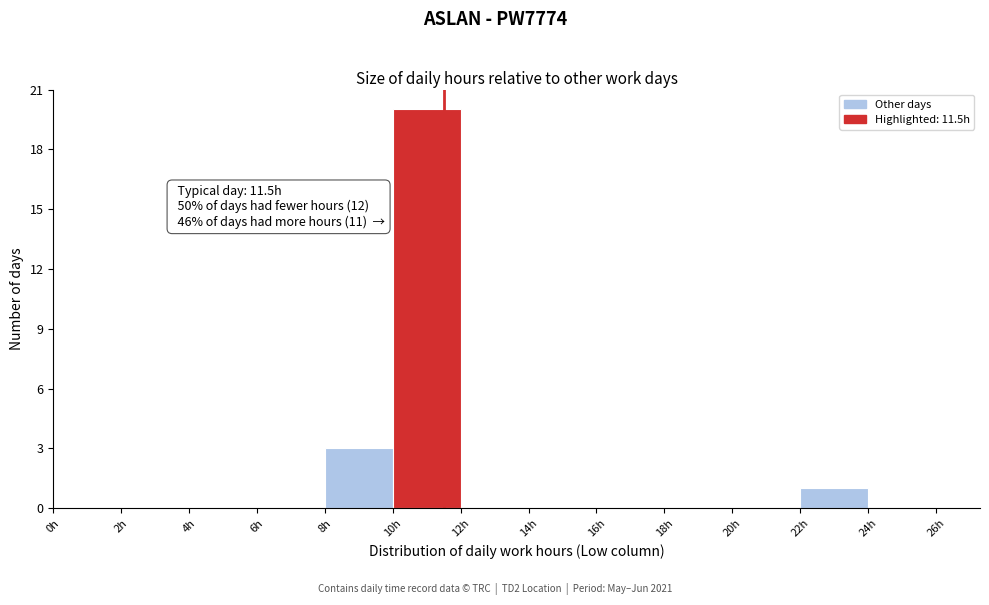

Over which range of the x-axis is the bar tallest?

10 to 12